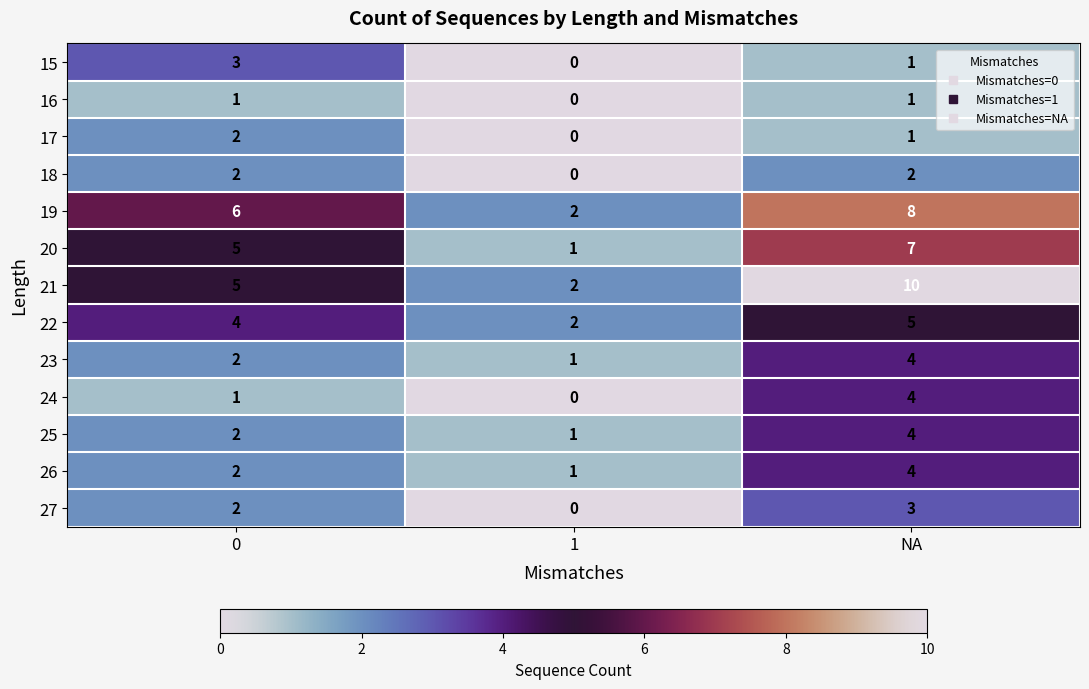

The value of 20 at NA is 2. True or false?

False